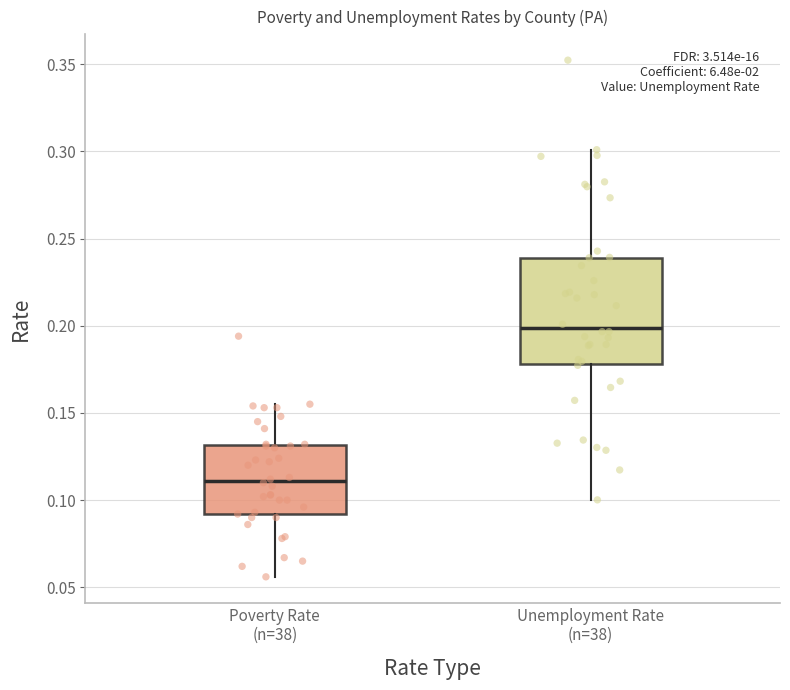

Which box has the lowest median line?

Poverty Rate (n=38)